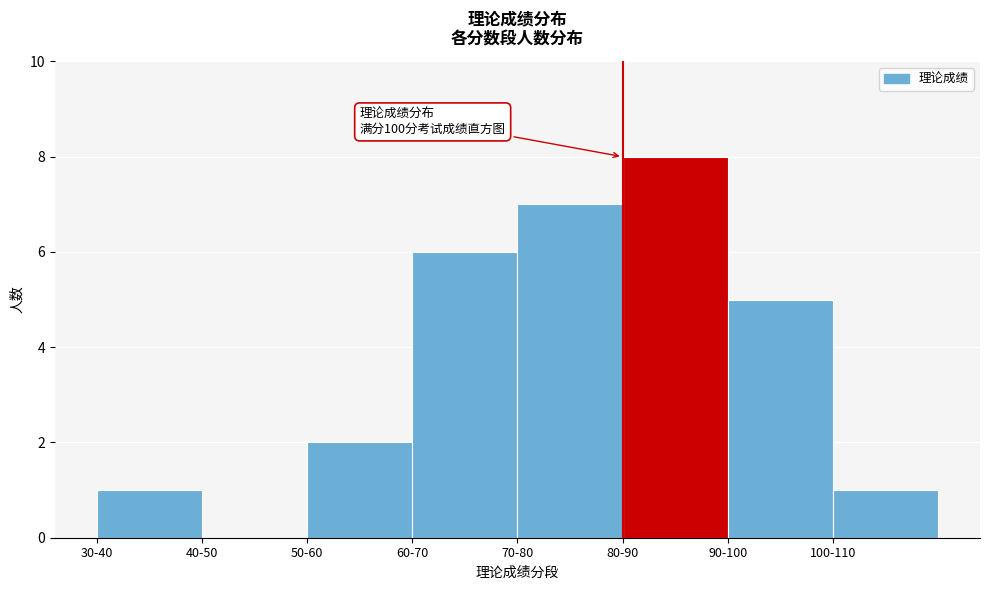

Reading right to left, extract all data points from this chart.

100-110=1	90-100=5	80-90=8	70-80=7	60-70=6	50-60=2	40-50=0	30-40=1